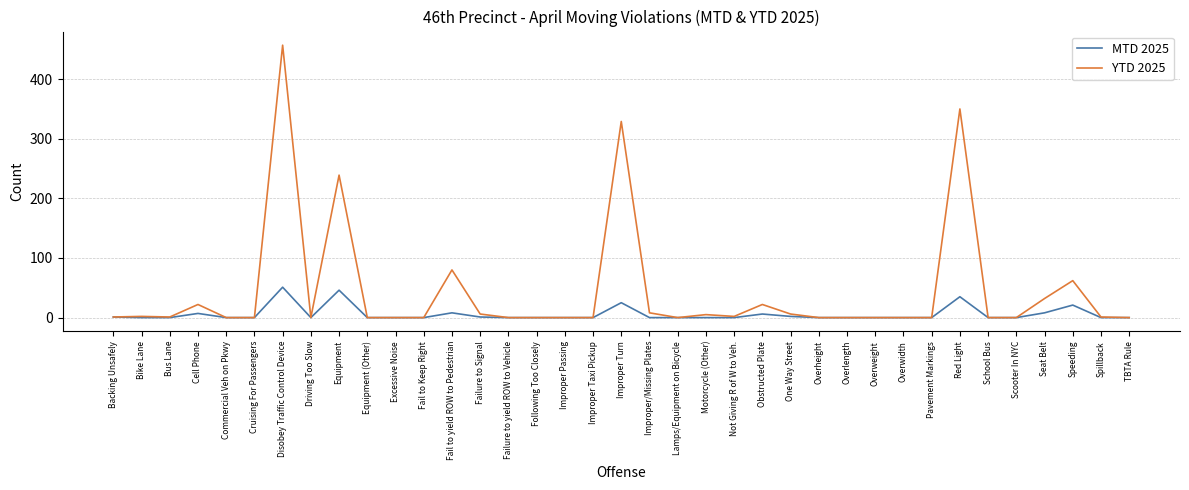

What is the difference between the YTD 2025 values at Equipment and Overheight?

239